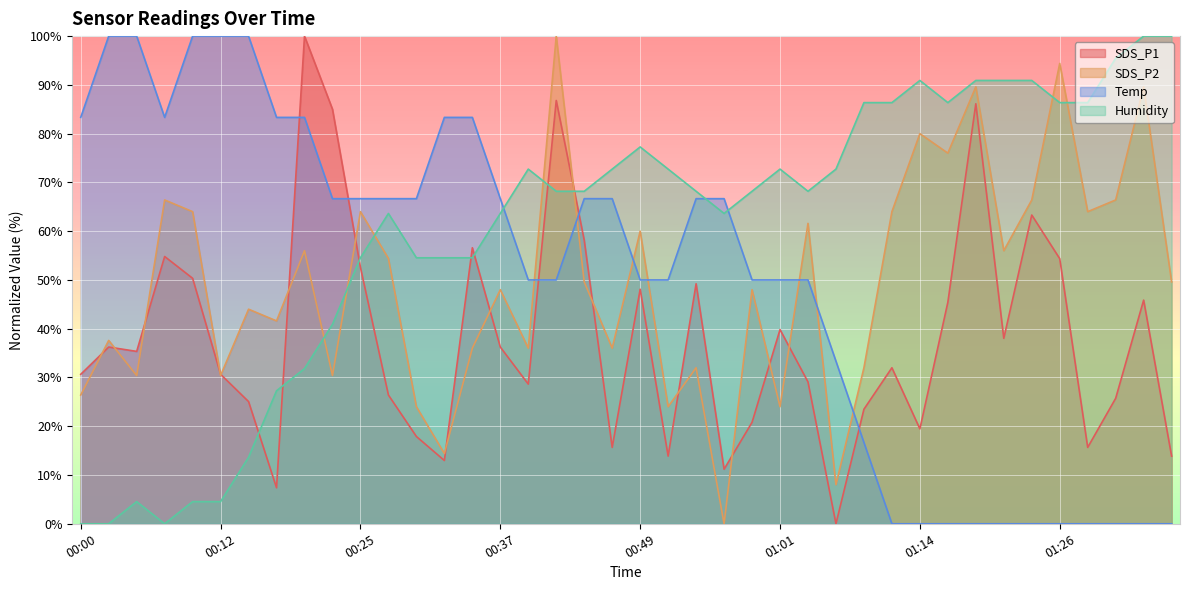

Where is the first local minimum for Humidity?

00:07